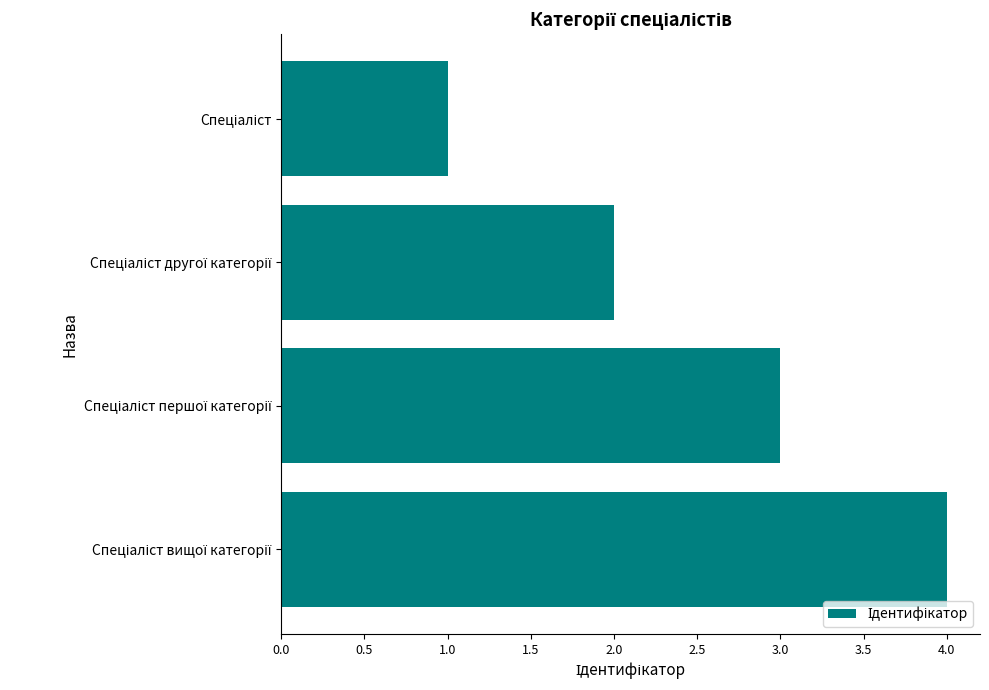

What is the greatest value displayed?

4